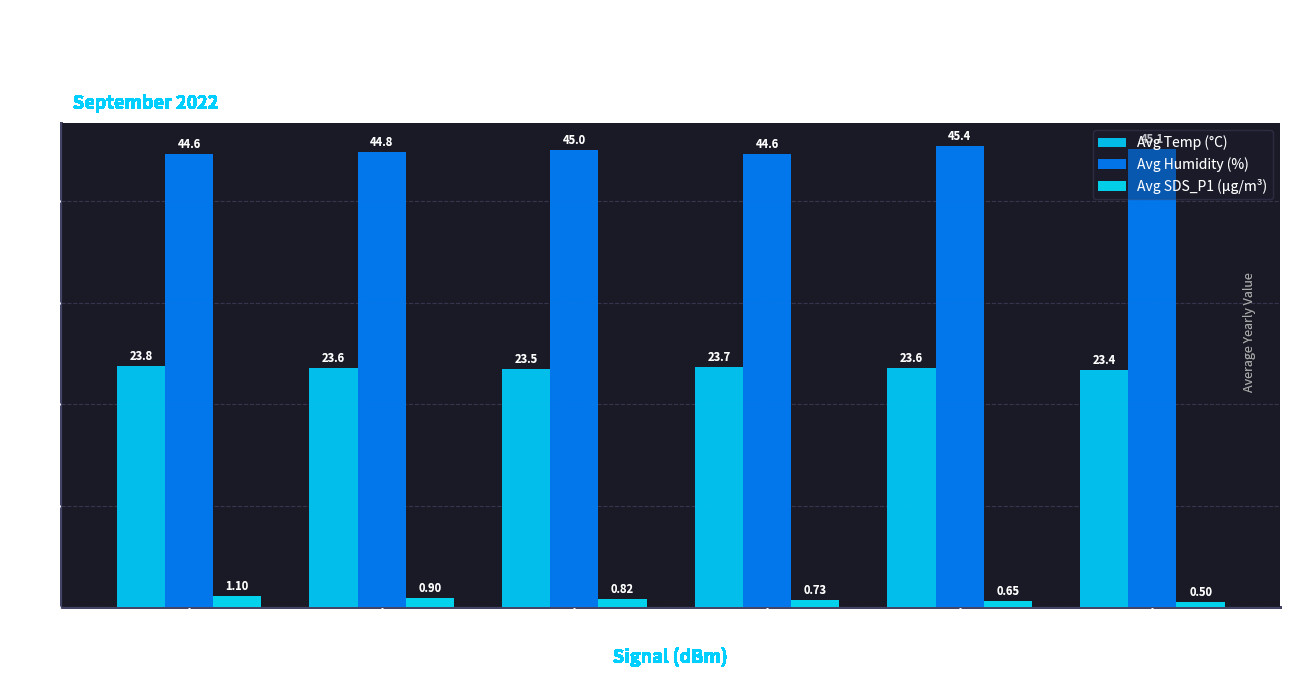

What is the difference between the maximum and minimum values in the Avg SDS_P1 (µg/m³) series?

0.6